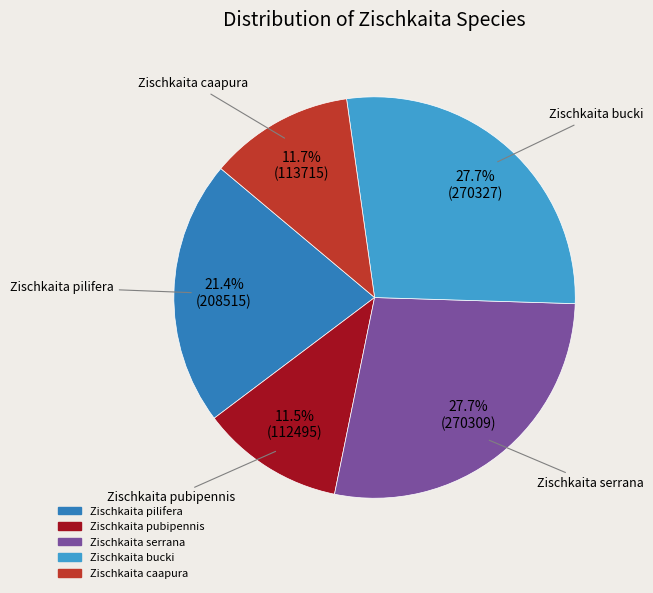

Is the sum of Zischkaita serrana and Zischkaita bucki greater than half?

Yes